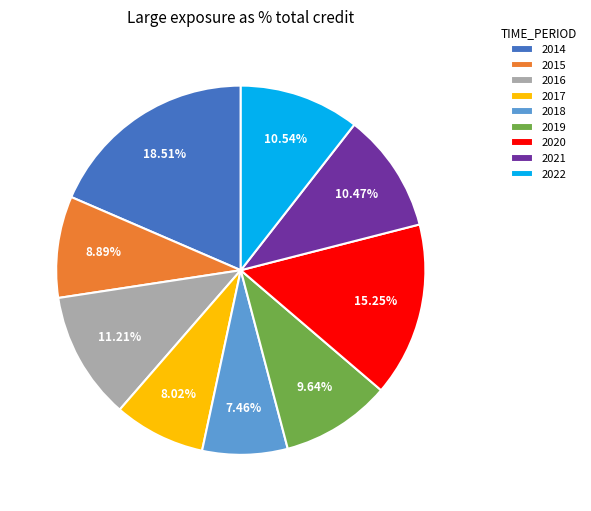

True or false: 2021 accounts for 25% of the total.

False